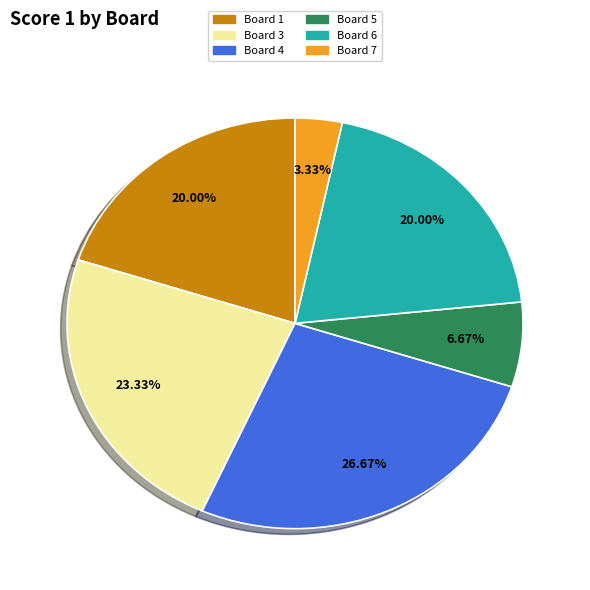

Which category has the smallest portion of the pie?

Board 7